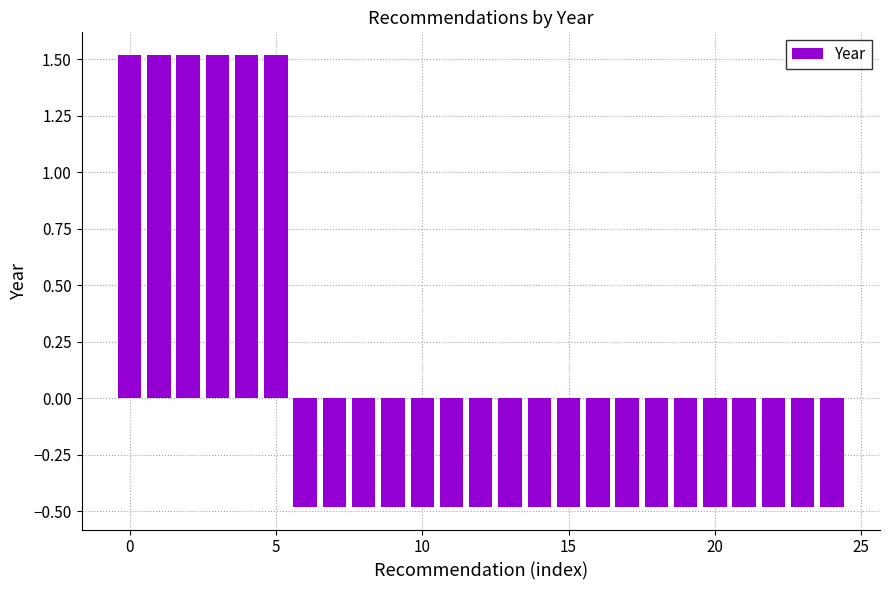

What is the value of the 25th bar from the left?

-0.5